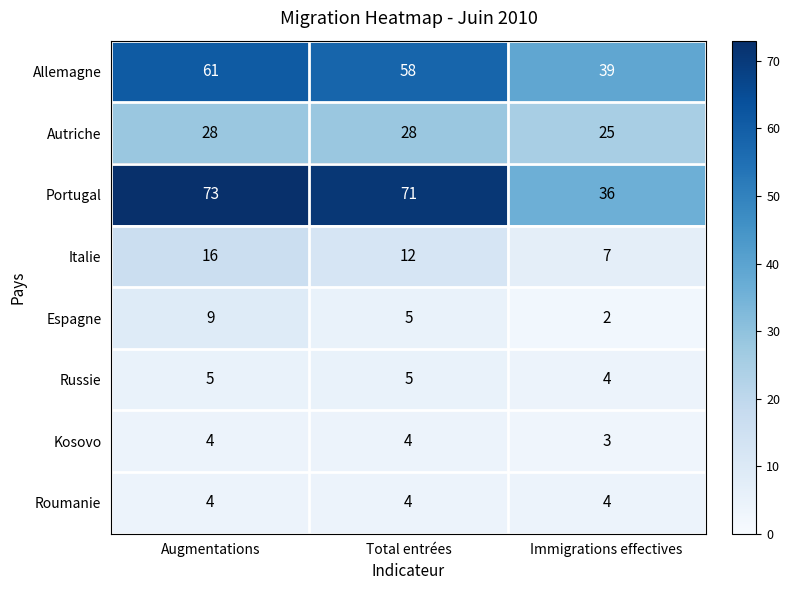

What is the difference between the Espagne values at Immigrations effectives and Augmentations?

7